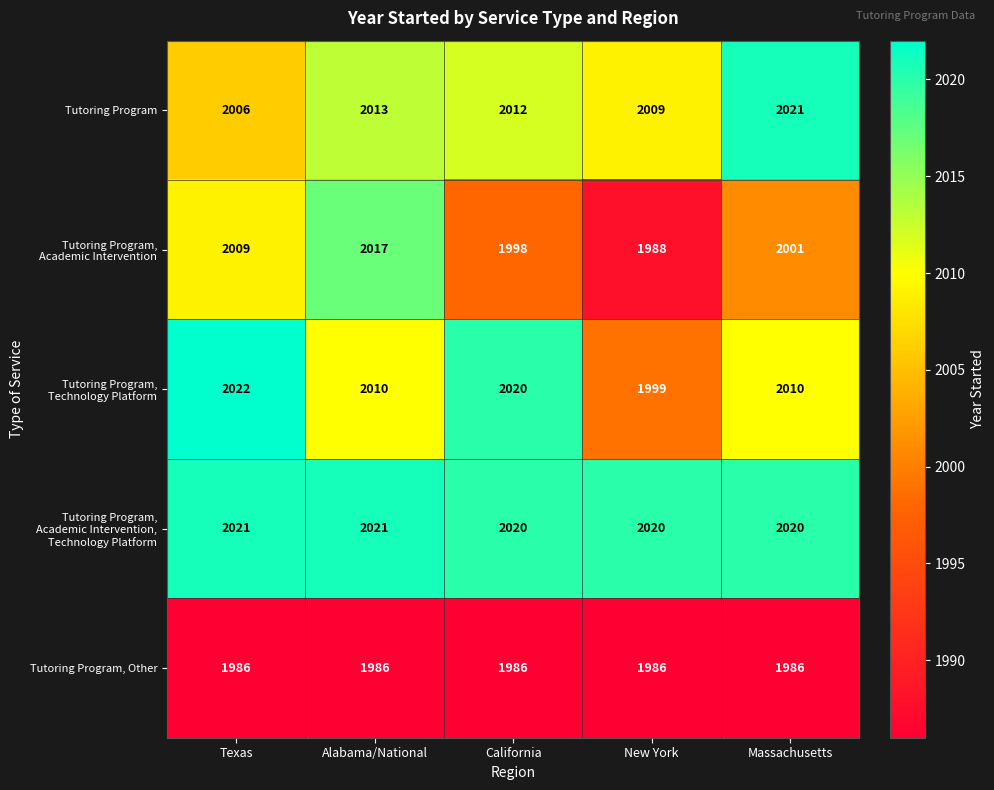

Rank the categories by Tutoring Program value from lowest to highest.

Texas, New York, California, Alabama/National, Massachusetts